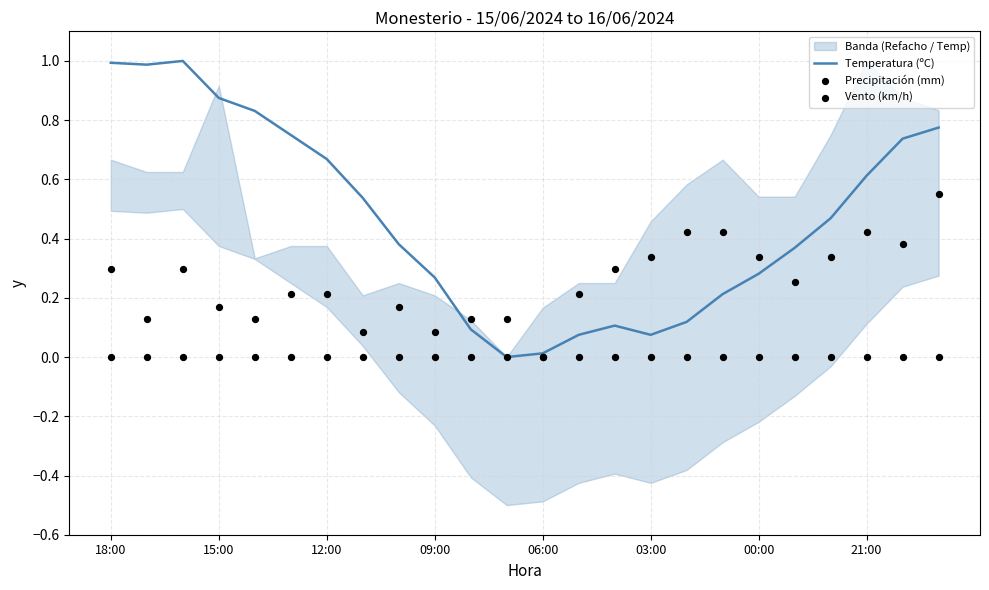

The value of Temperatura (ºC) at 15:00 is 0.3. True or false?

False